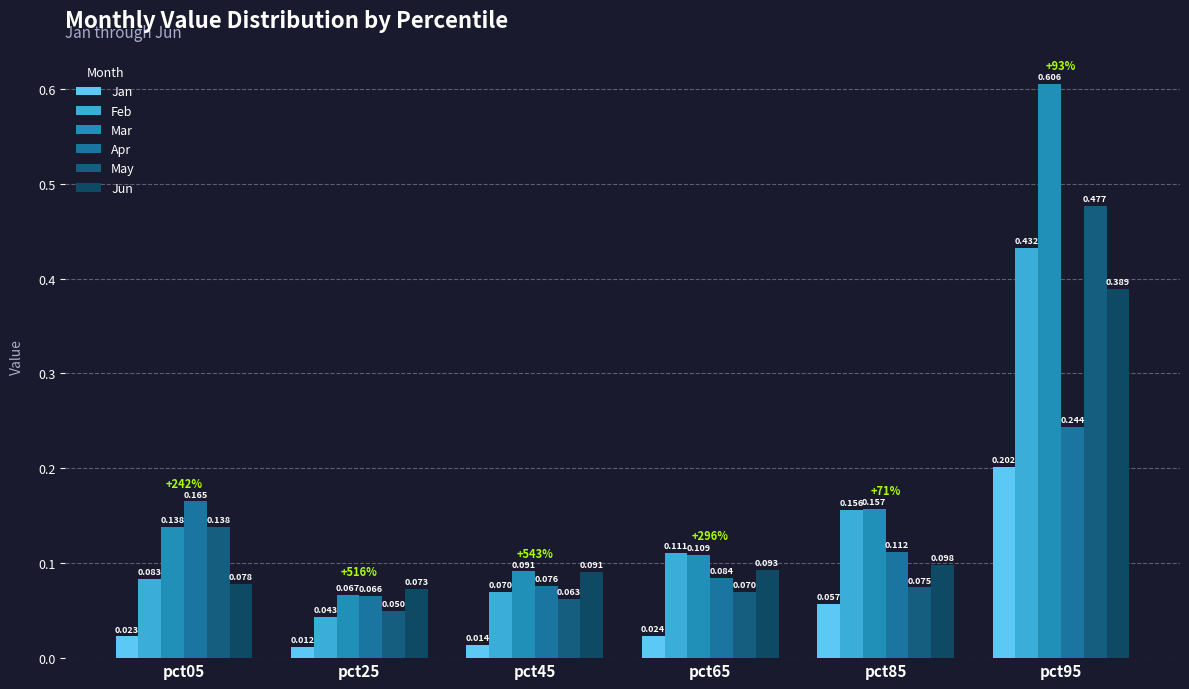

Reading left to right, what are all the values shown in this chart?

Jan: pct05=0.0	pct25=0.0	pct45=0.0	pct65=0.0	pct85=0.1	pct95=0.2
Feb: pct05=0.1	pct25=0.0	pct45=0.1	pct65=0.1	pct85=0.2	pct95=0.4
Mar: pct05=0.1	pct25=0.1	pct45=0.1	pct65=0.1	pct85=0.2	pct95=0.6
Apr: pct05=0.2	pct25=0.1	pct45=0.1	pct65=0.1	pct85=0.1	pct95=0.2
May: pct05=0.1	pct25=0.0	pct45=0.1	pct65=0.1	pct85=0.1	pct95=0.5
Jun: pct05=0.1	pct25=0.1	pct45=0.1	pct65=0.1	pct85=0.1	pct95=0.4